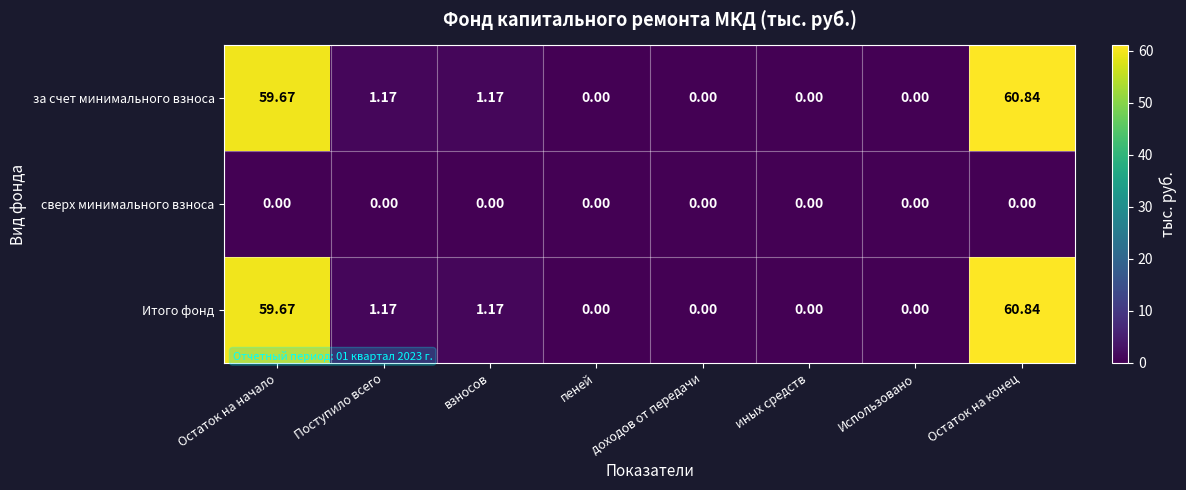

Which category has the highest value in the за счет минимального взноса series?

Остаток на конец